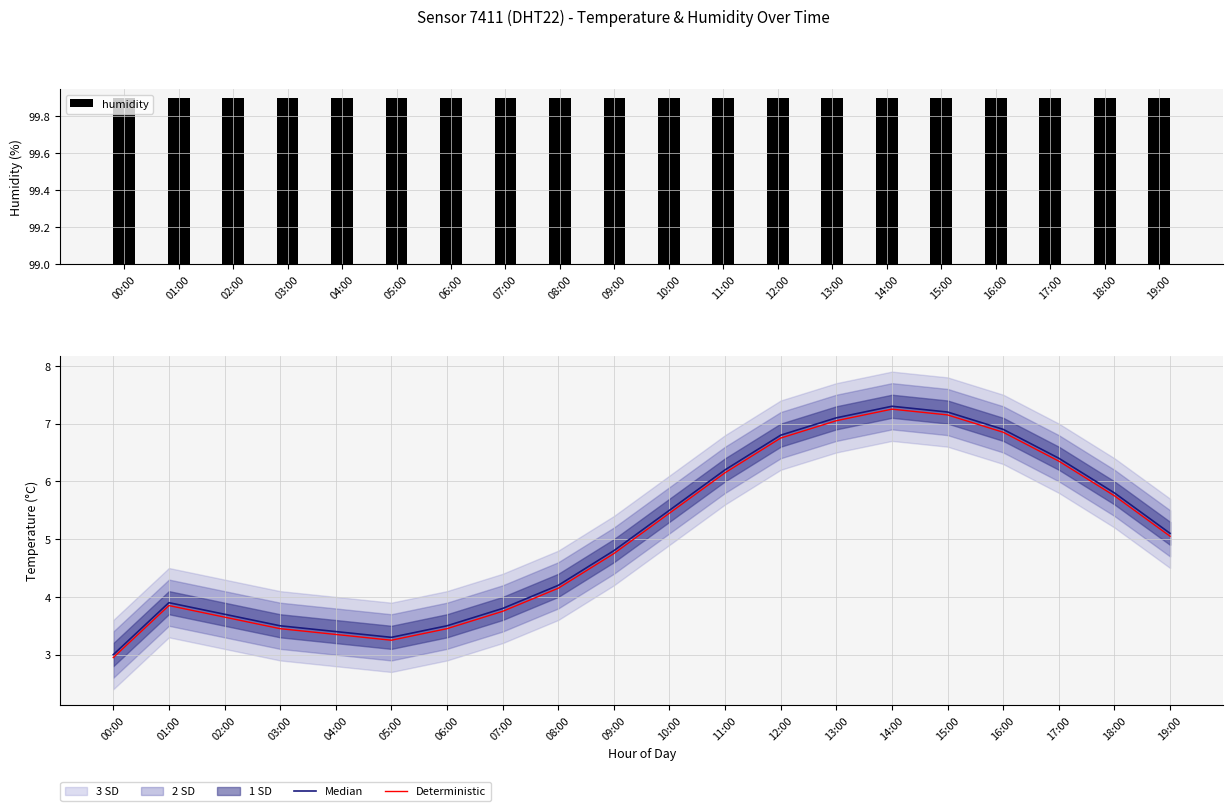

The Deterministic series shows 7.5 at 09:00. True or false?

False